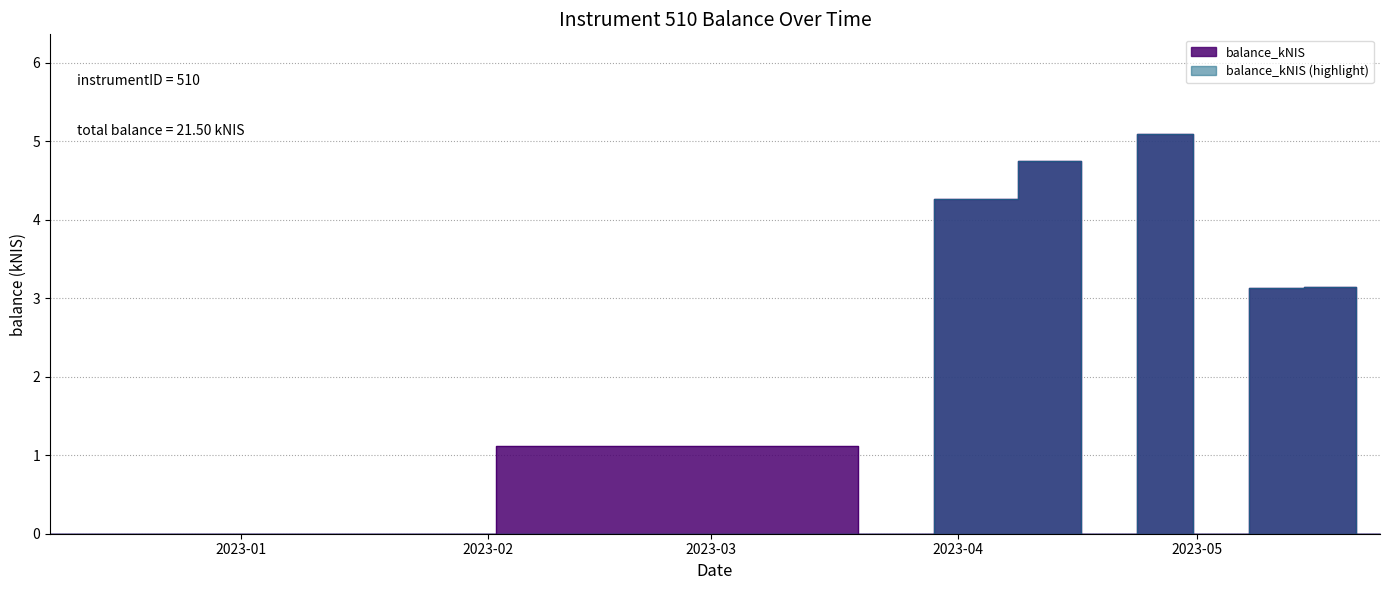

What position from the left is 2023-04-20?

7